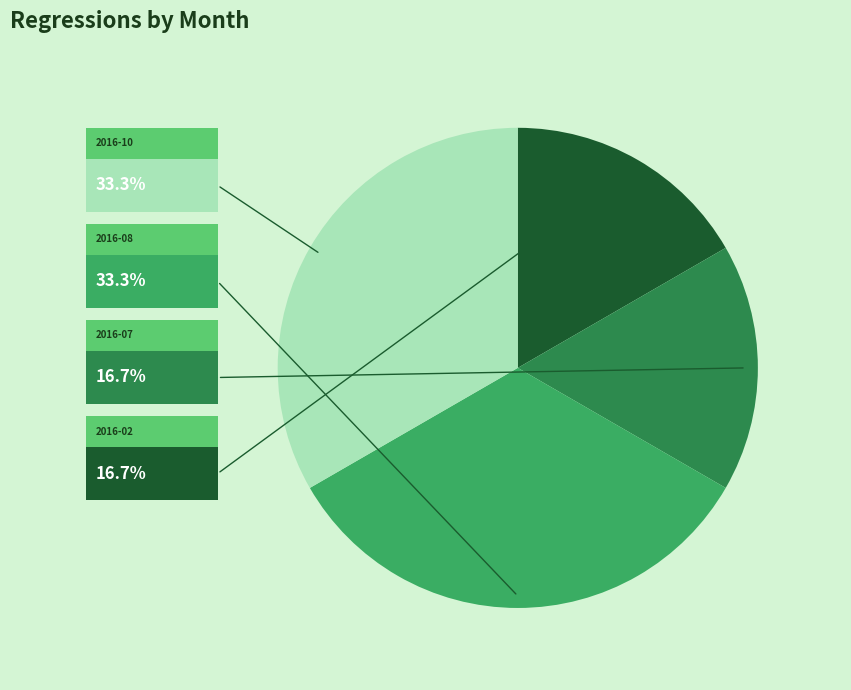

Is there any slice that represents more than half of the pie?

No